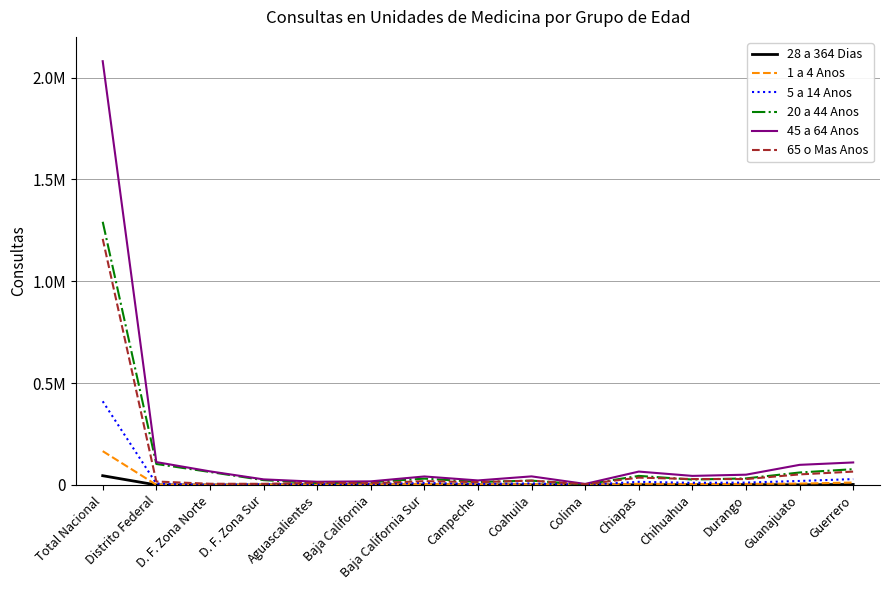

True or false: 20 a 44 Anos and 28 a 364 Dias cross at least once.

False